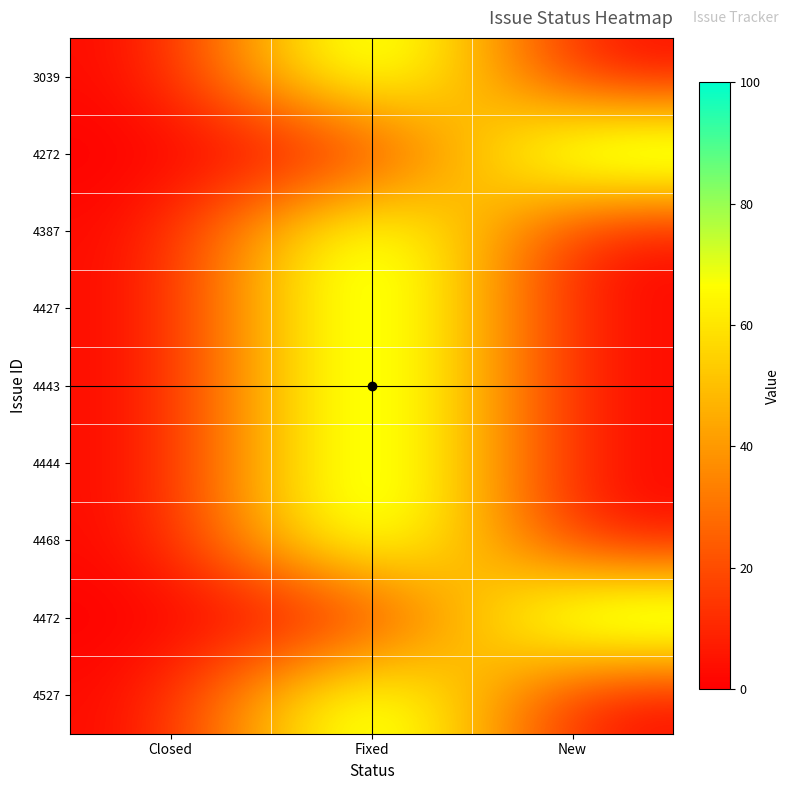

How many series are shown in this chart?

9